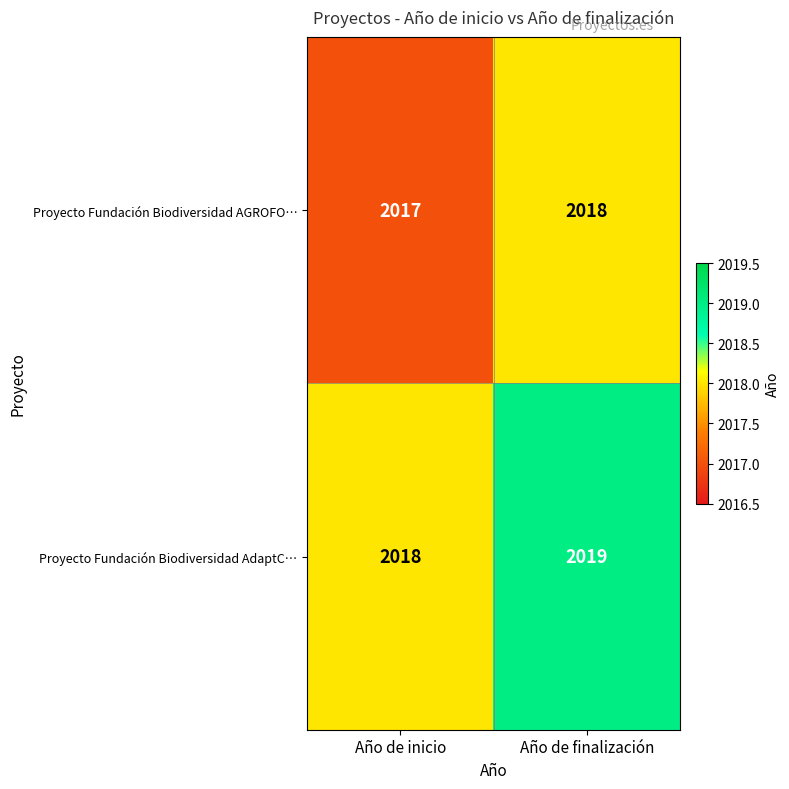

What is the sum of all Proyecto Fundación Biodiversidad AdaptC… values?

4037